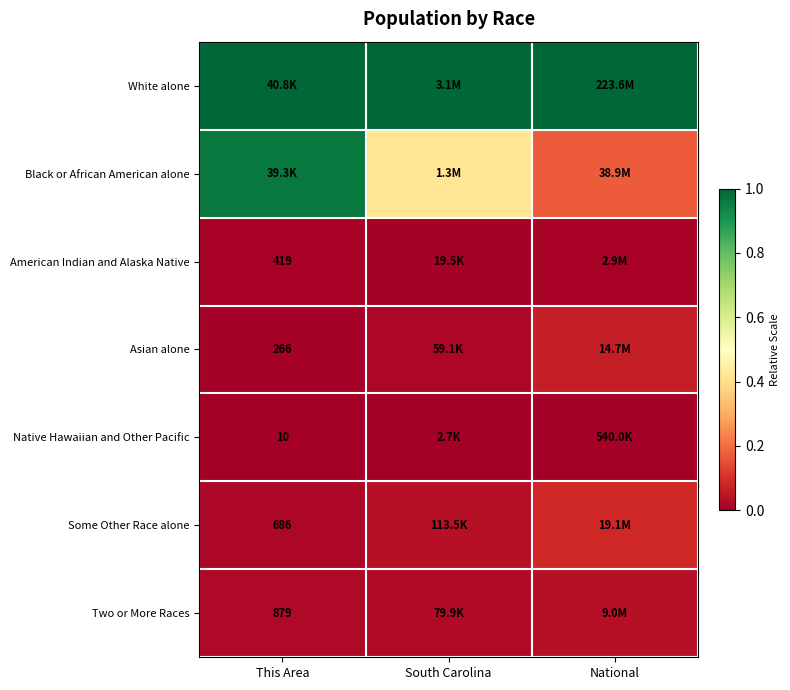

Count the American Indian and Alaska Native values in the range 0 to 1.

3